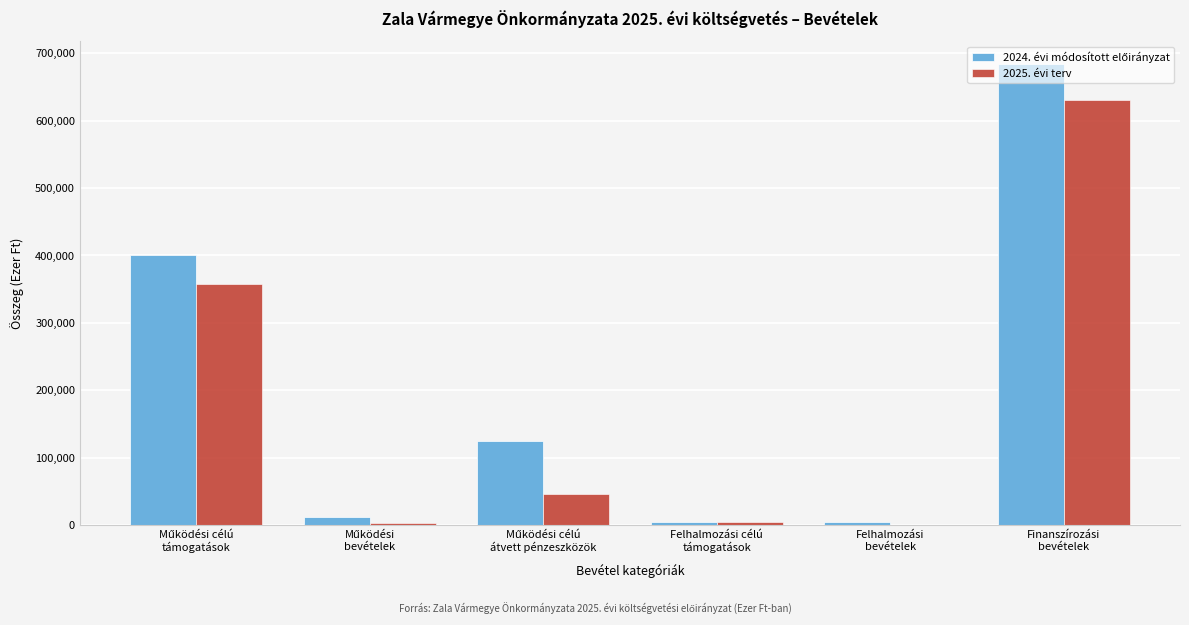

What is the greatest value displayed?

683422